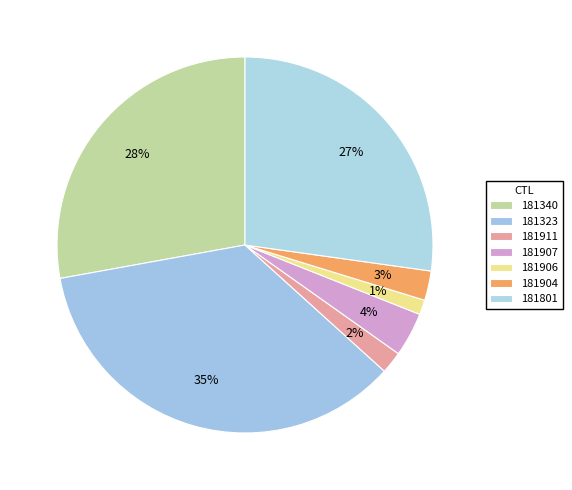

Count the number of slices in the pie.

7